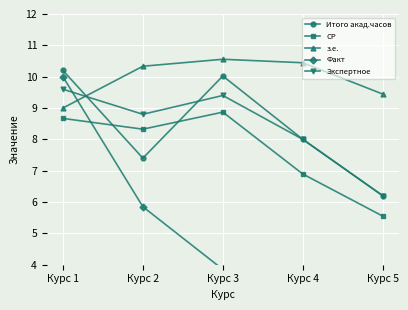

True or false: з.е. and Факт cross at least once.

True